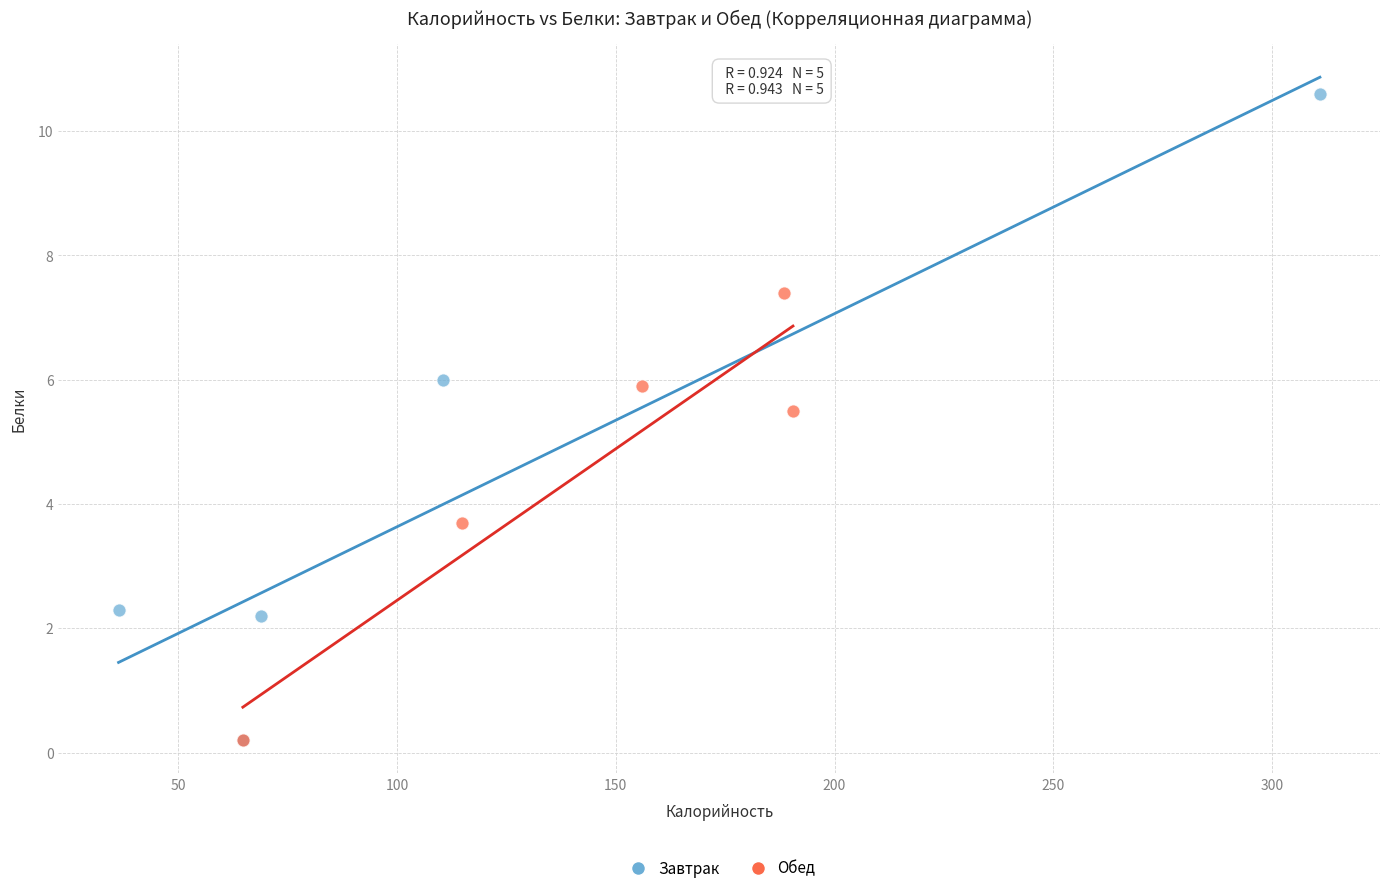

Which series has the widest spread of Y values?

Завтрак